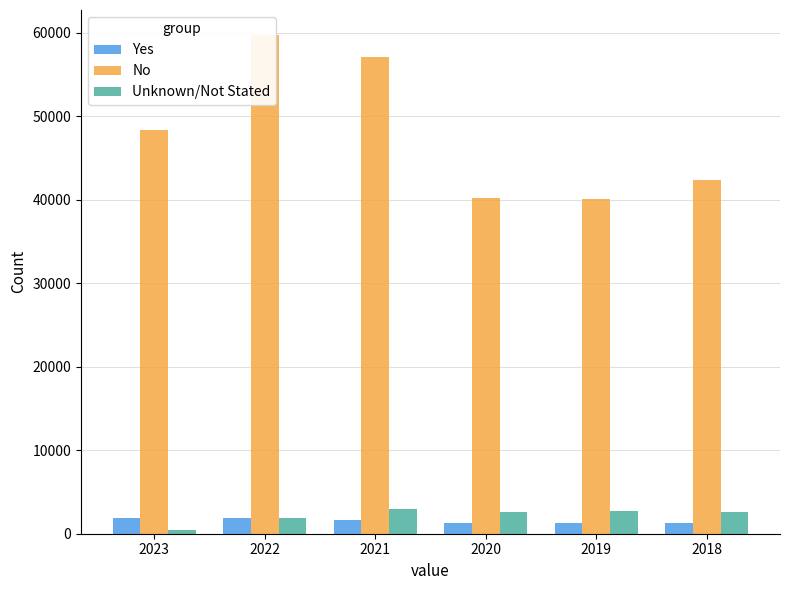

What is the greatest value displayed?

59753